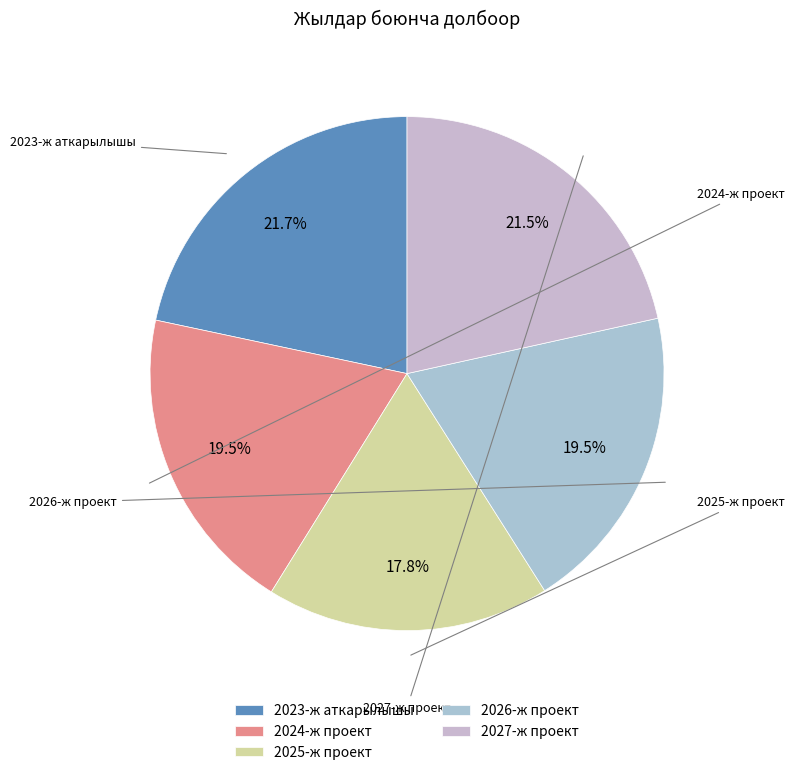

To the nearest percent, what is the difference between the largest and smallest slice percentages?

4%